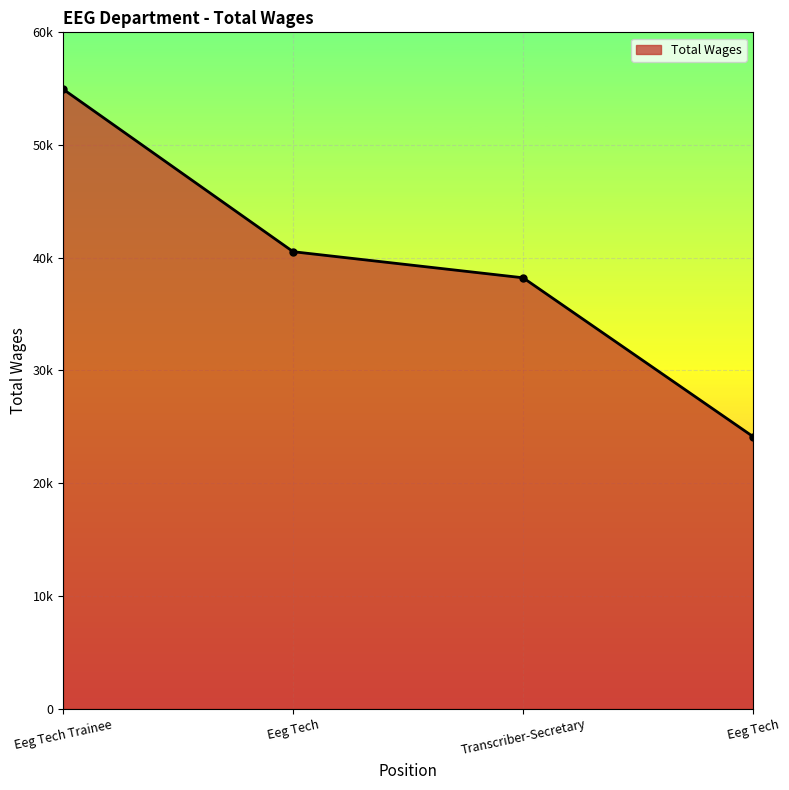

Reading left to right, transcribe all the data shown in this chart.

Eeg Tech Trainee=54953	Eeg Tech=40538	Transcriber-Secretary=38223	Eeg Tech=24132